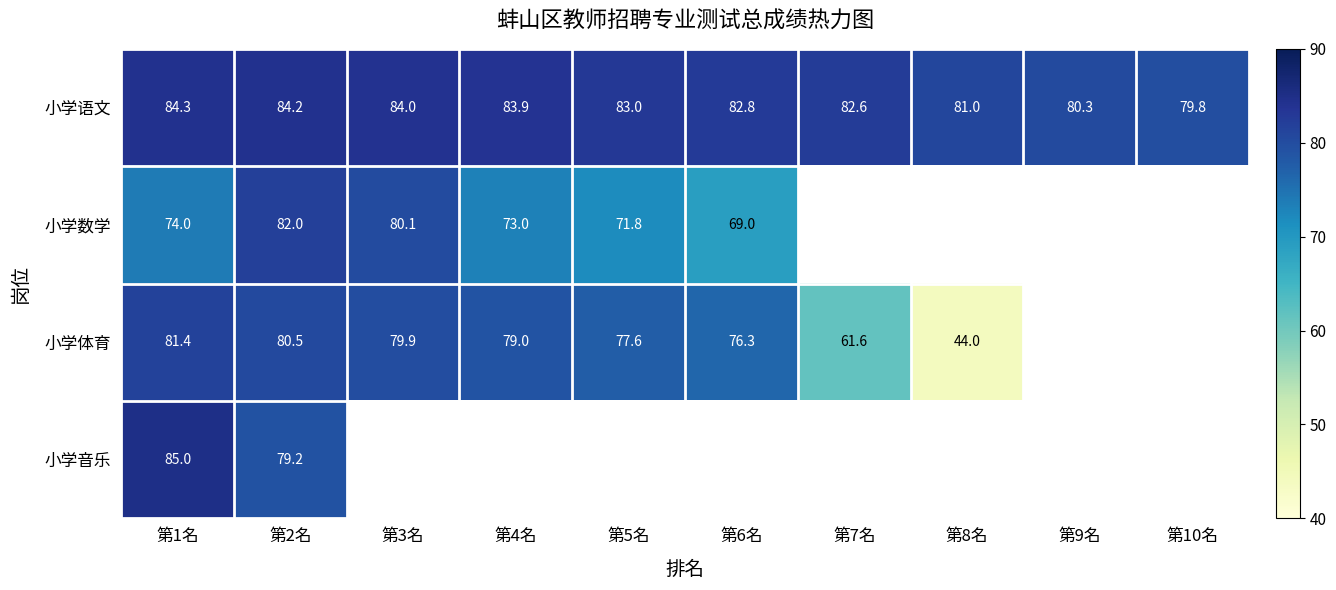

Is it true that 小学体育 equals 31.4 at 第4名?

False